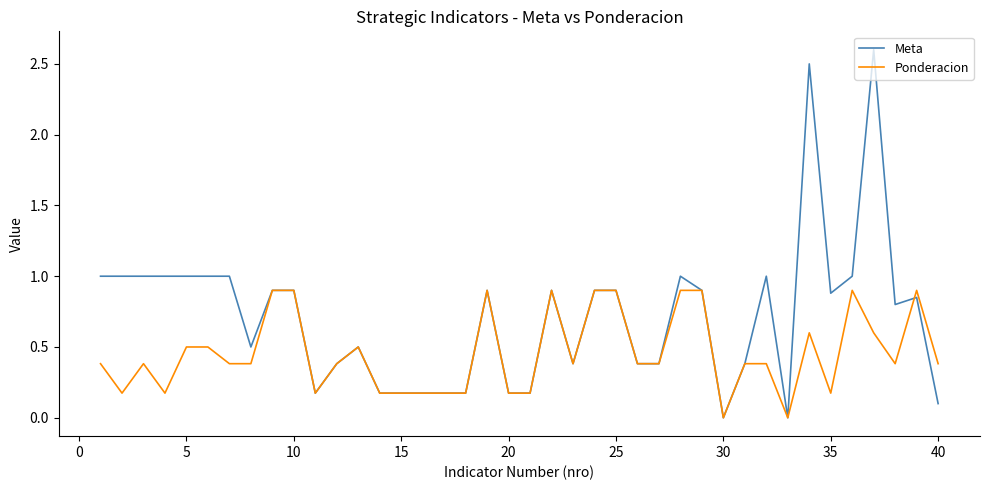

Rank the series by their average value, from lowest to highest.

Ponderacion, Meta